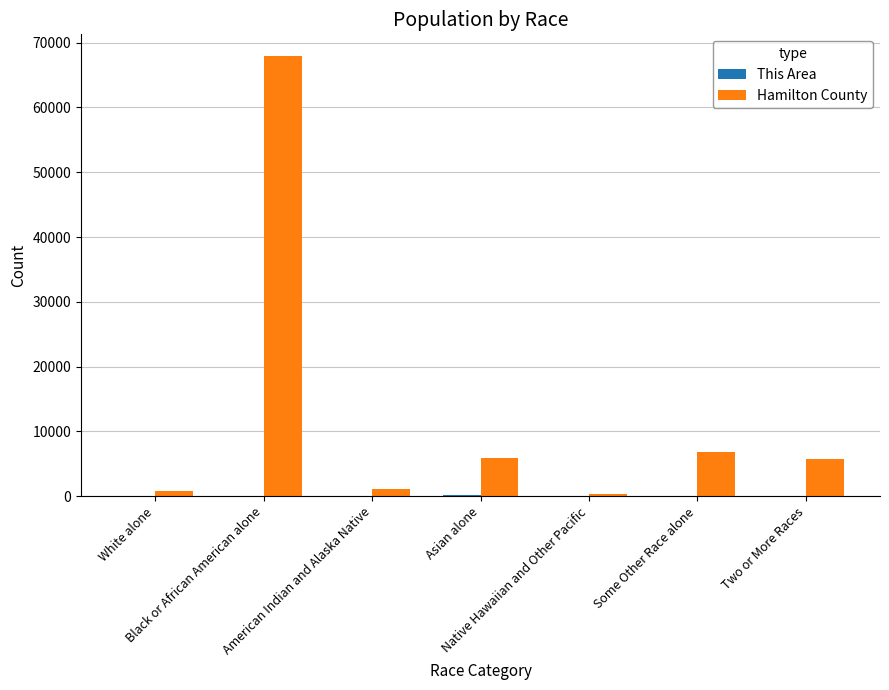

Which series has the largest total across all categories?

Hamilton County